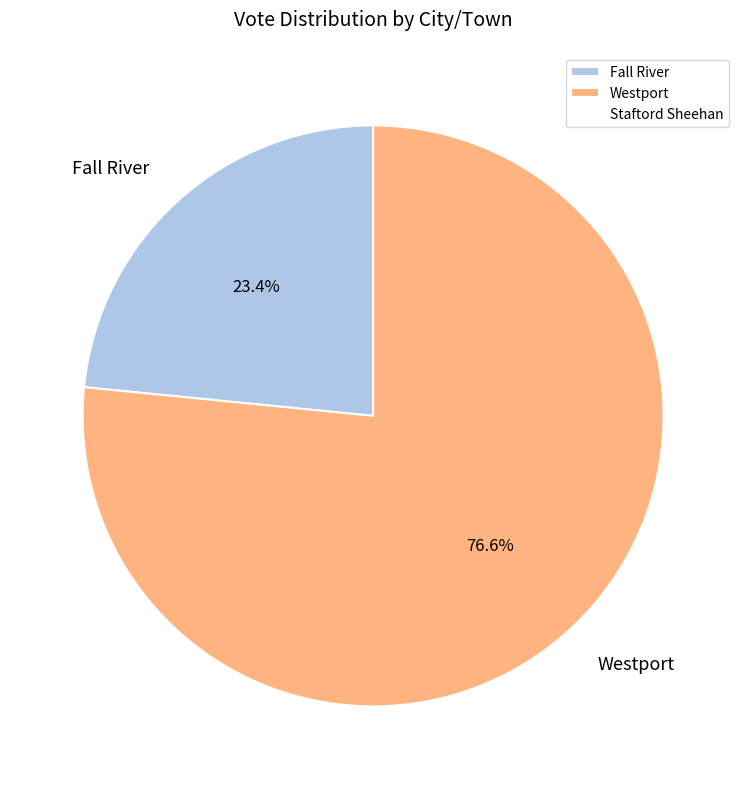

What percentage is NOT represented by Westport?

23.4%